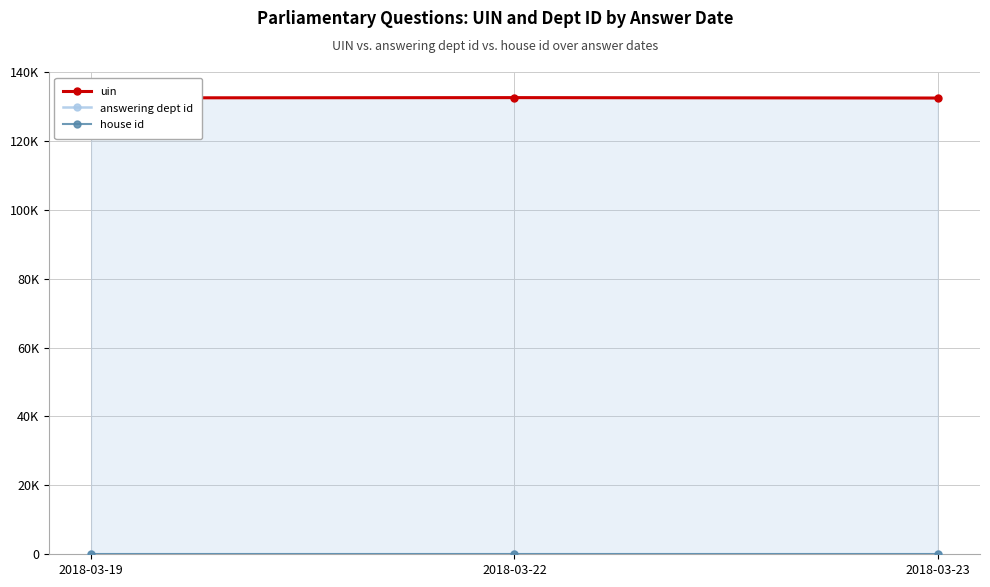

The value of answering dept id at 2018-03-22 is 40. True or false?

False